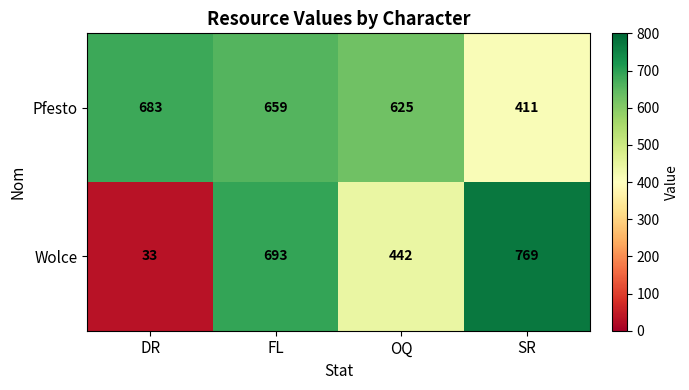

What is the maximum value shown in the chart?

769